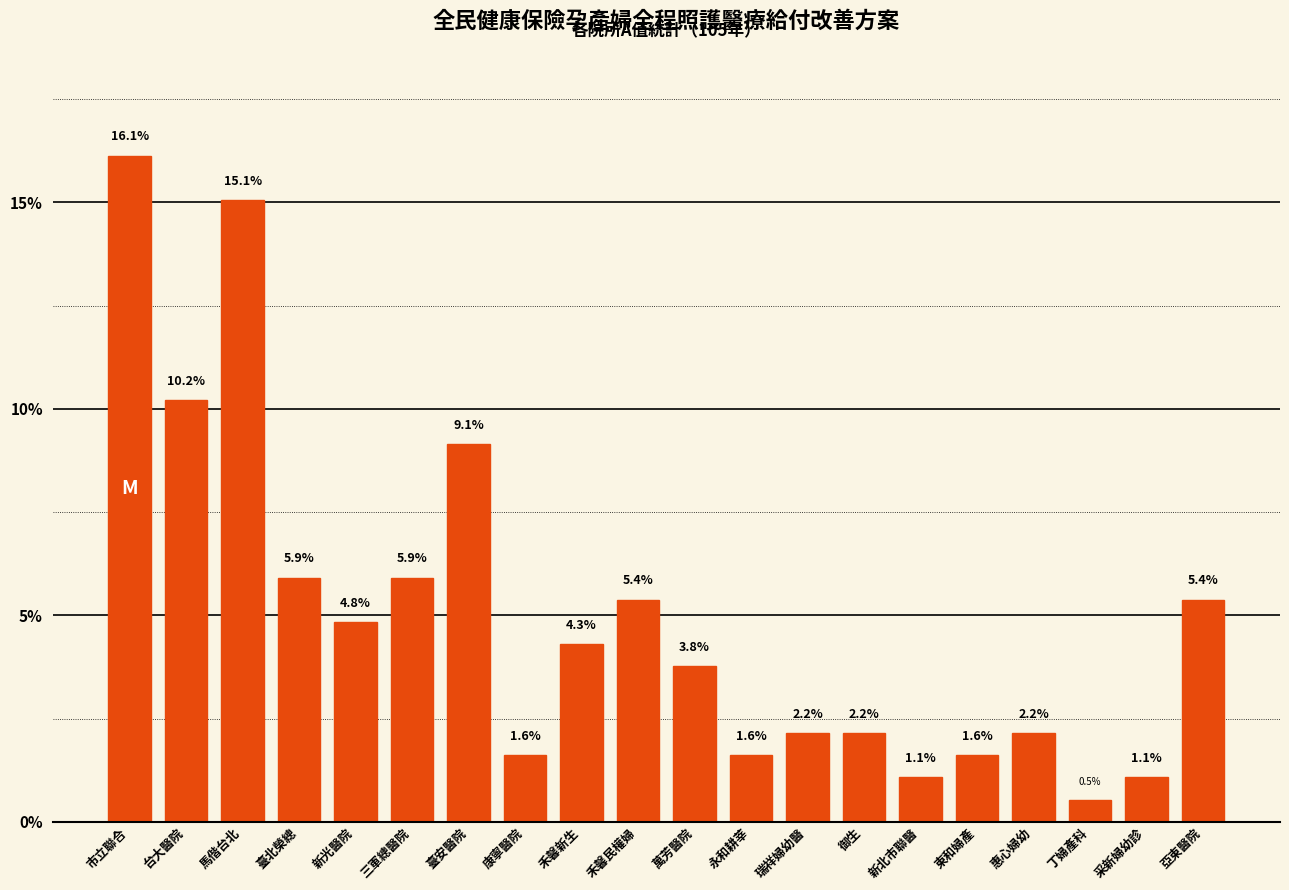

The value at 御生 is 2.2. True or false?

True